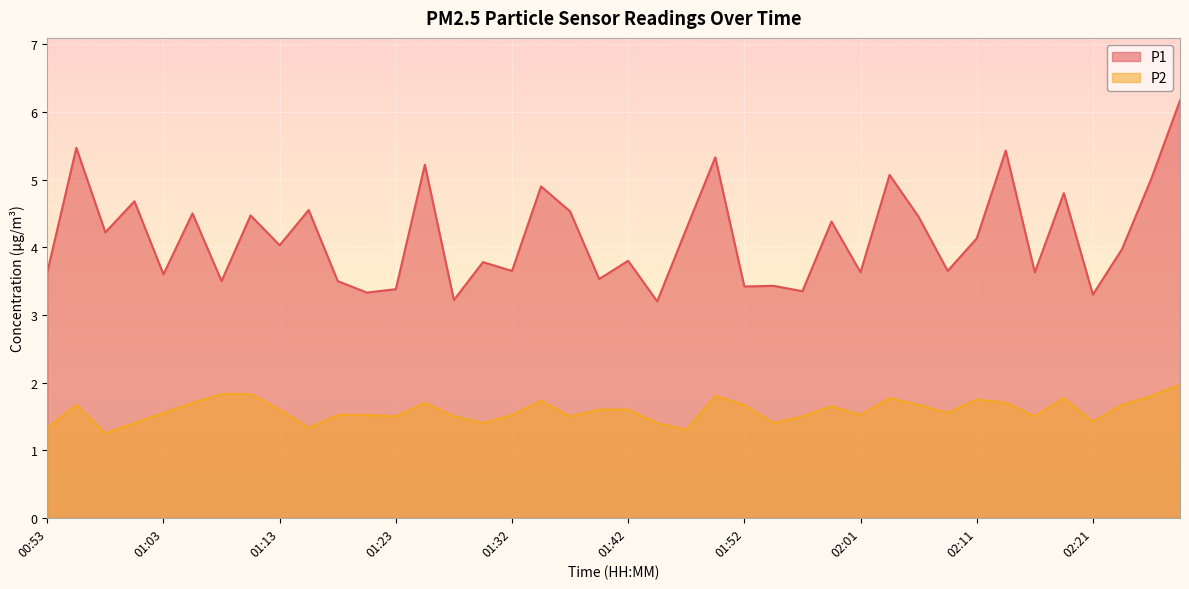

How many interior local valleys does the P1 series have?

15